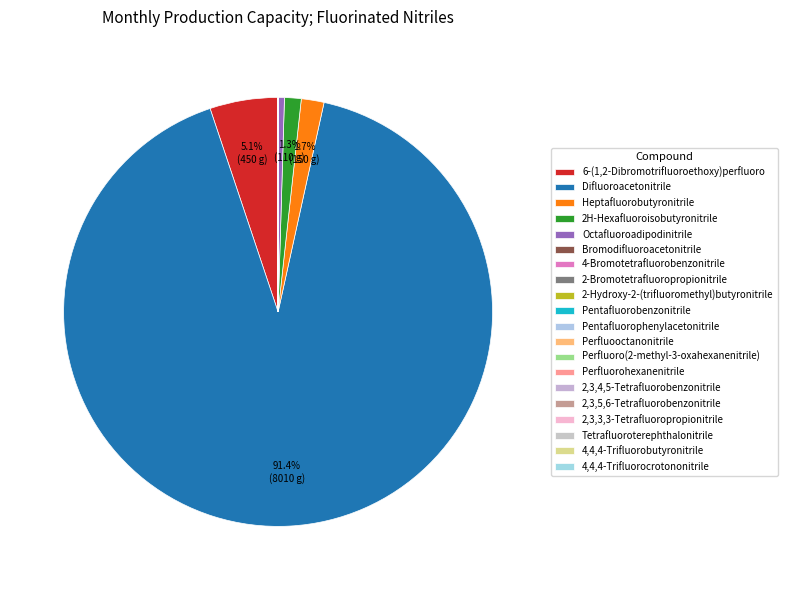

Does any single category account for the majority?

Yes